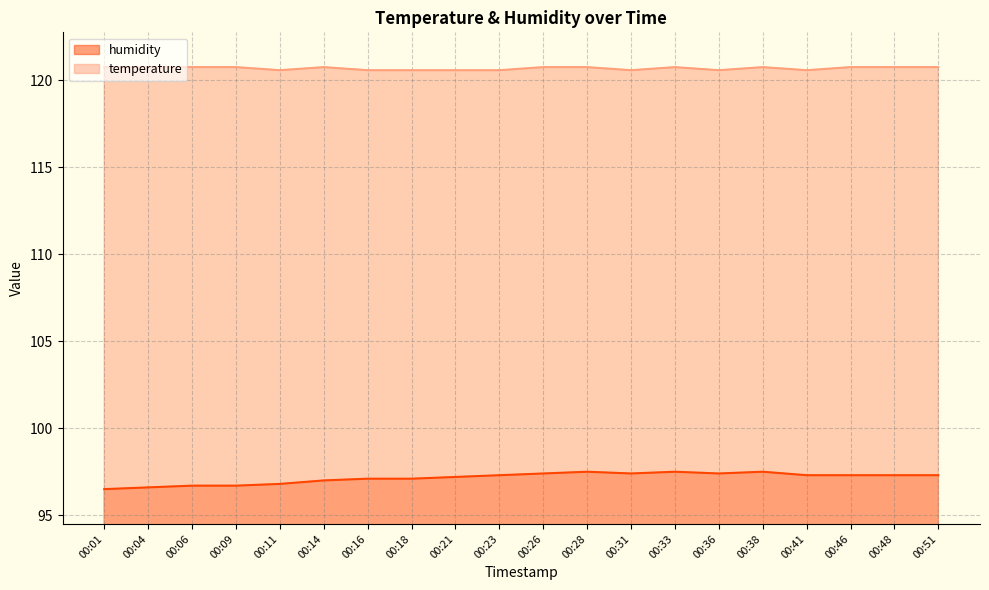

Which series has the largest range (max minus min)?

humidity